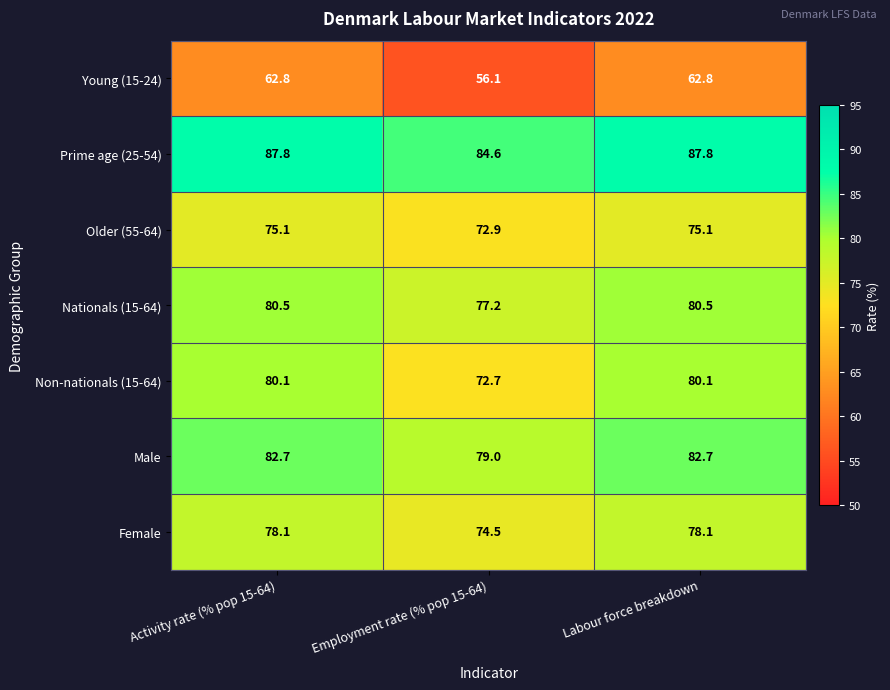

Between Employment rate (% pop 15-64) and Labour force breakdown, which series saw the biggest shift?

Non-nationals (15-64)